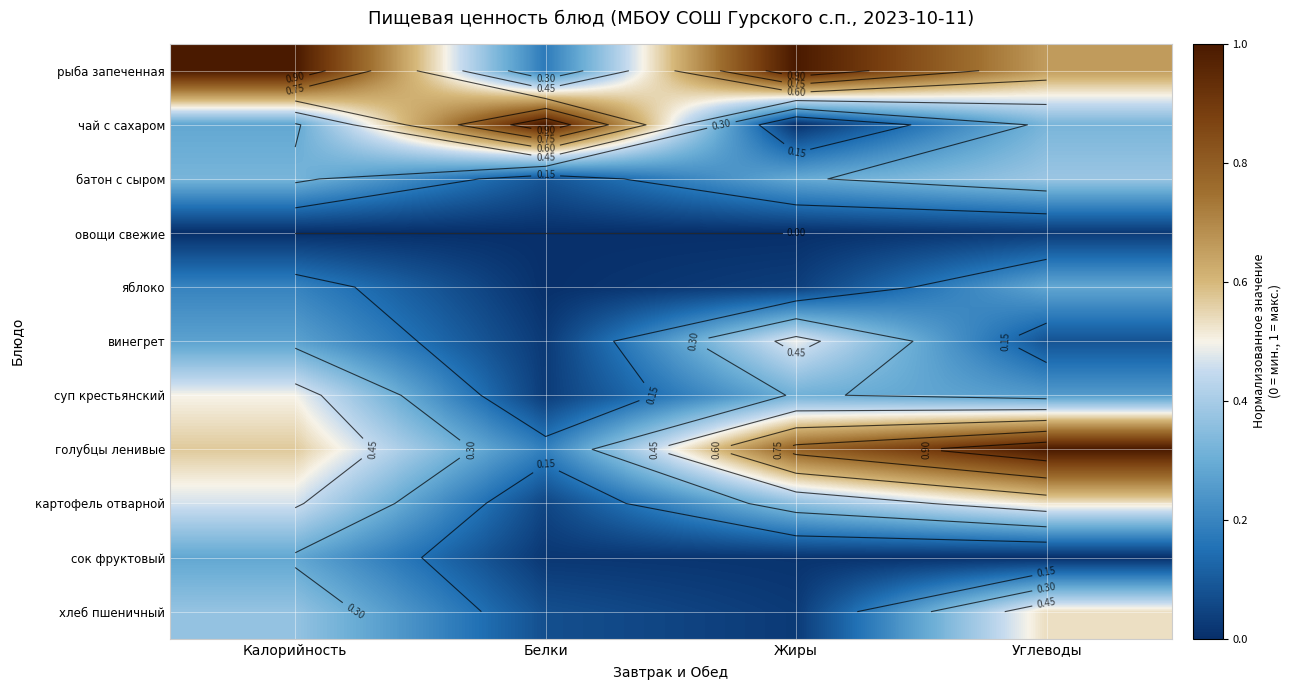

At which label does голубцы ленивые reach its peak?

Углеводы